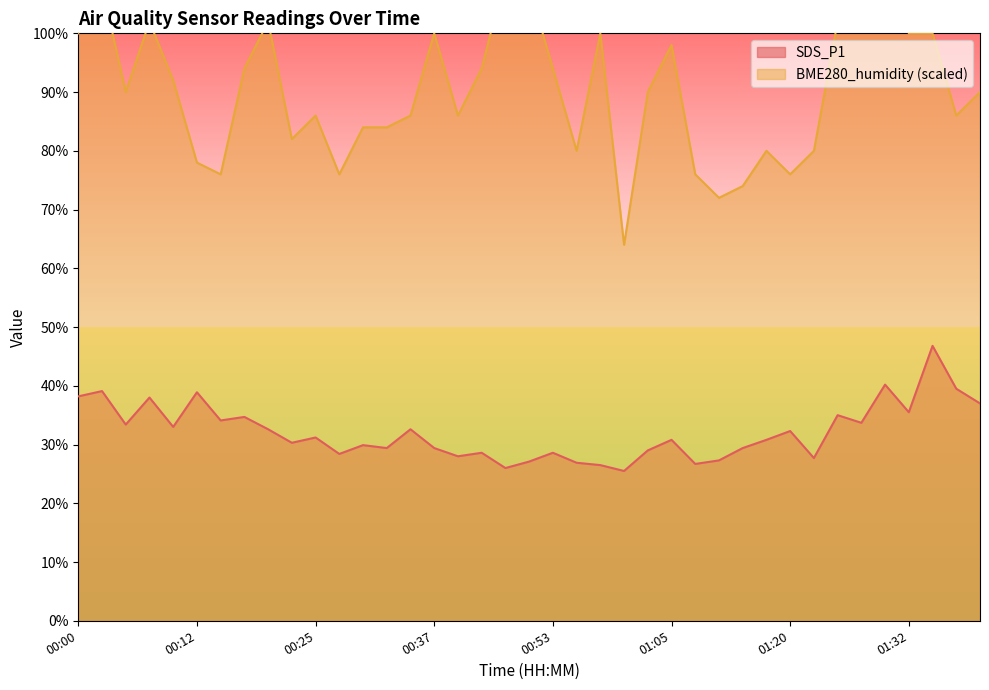

In SDS_P1, how many points are lower than both neighbors (excluding endpoints)?

13